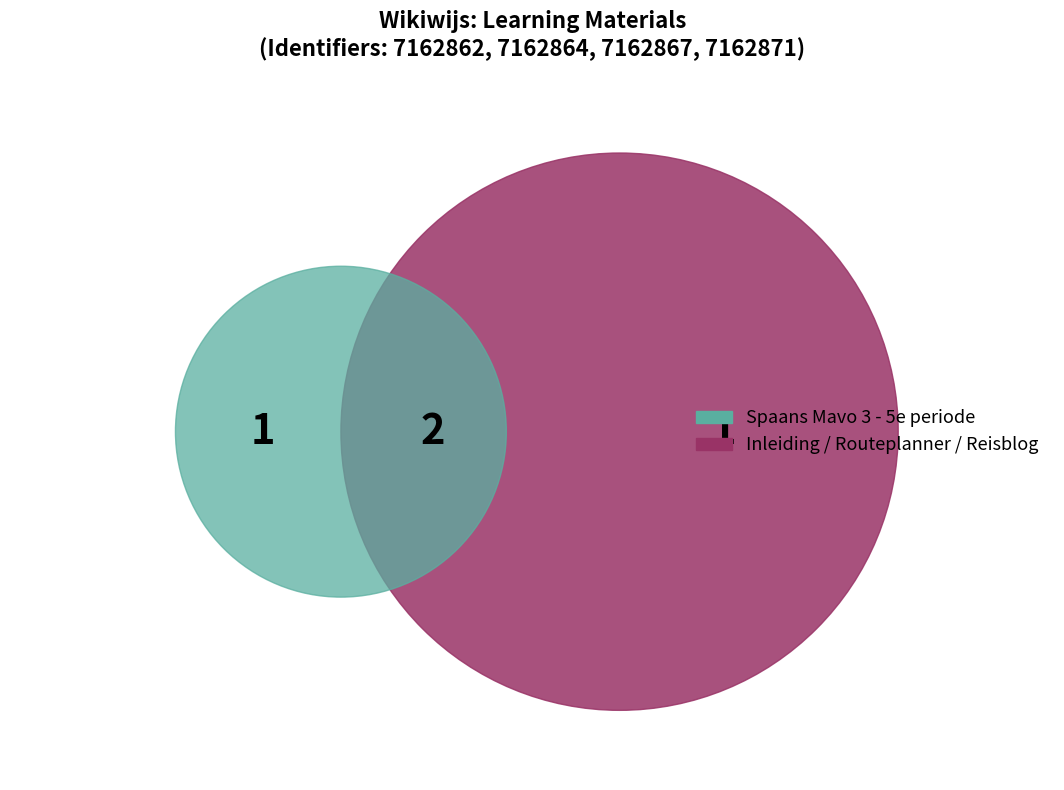

To the nearest percent, what percentage of the pie is Inleiding?

25%